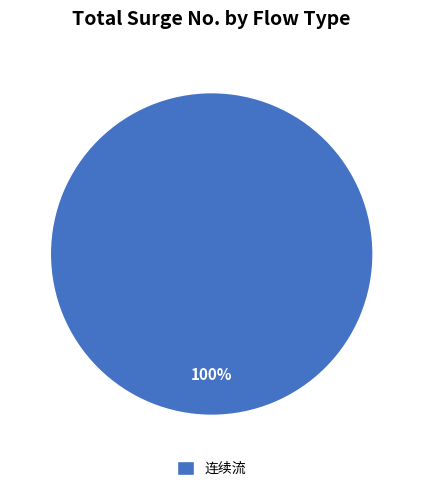

True or false: 连续流 accounts for 93% of the total.

False